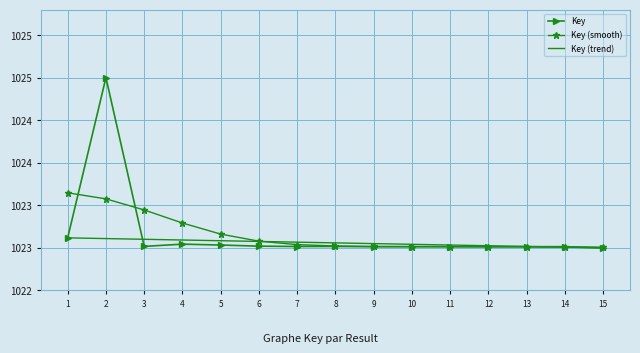

Where is Key (smooth) nearest to the value 1023?

15